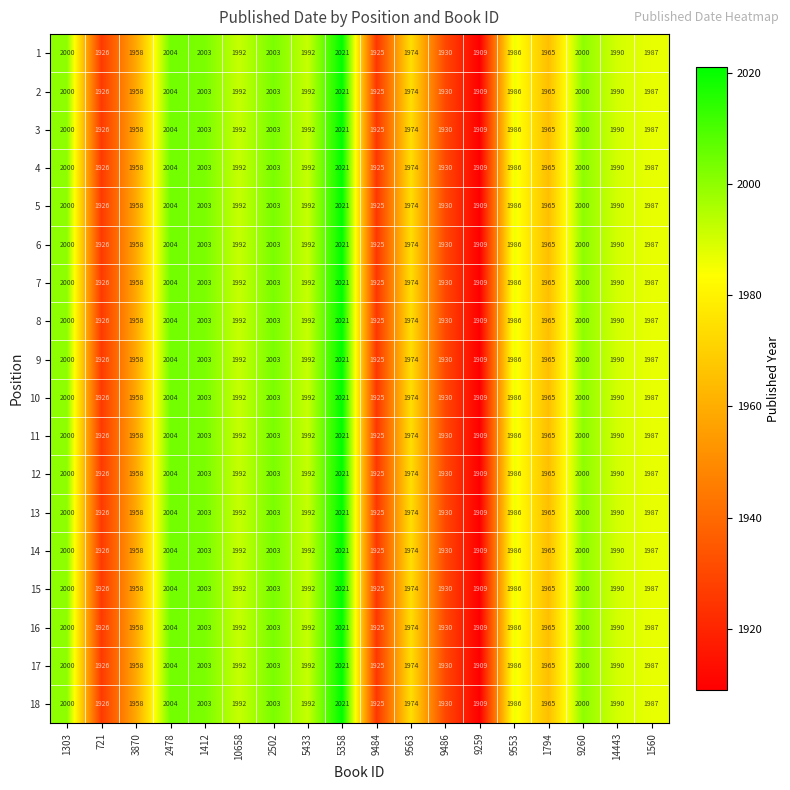

What is the maximum value for 1?

2021